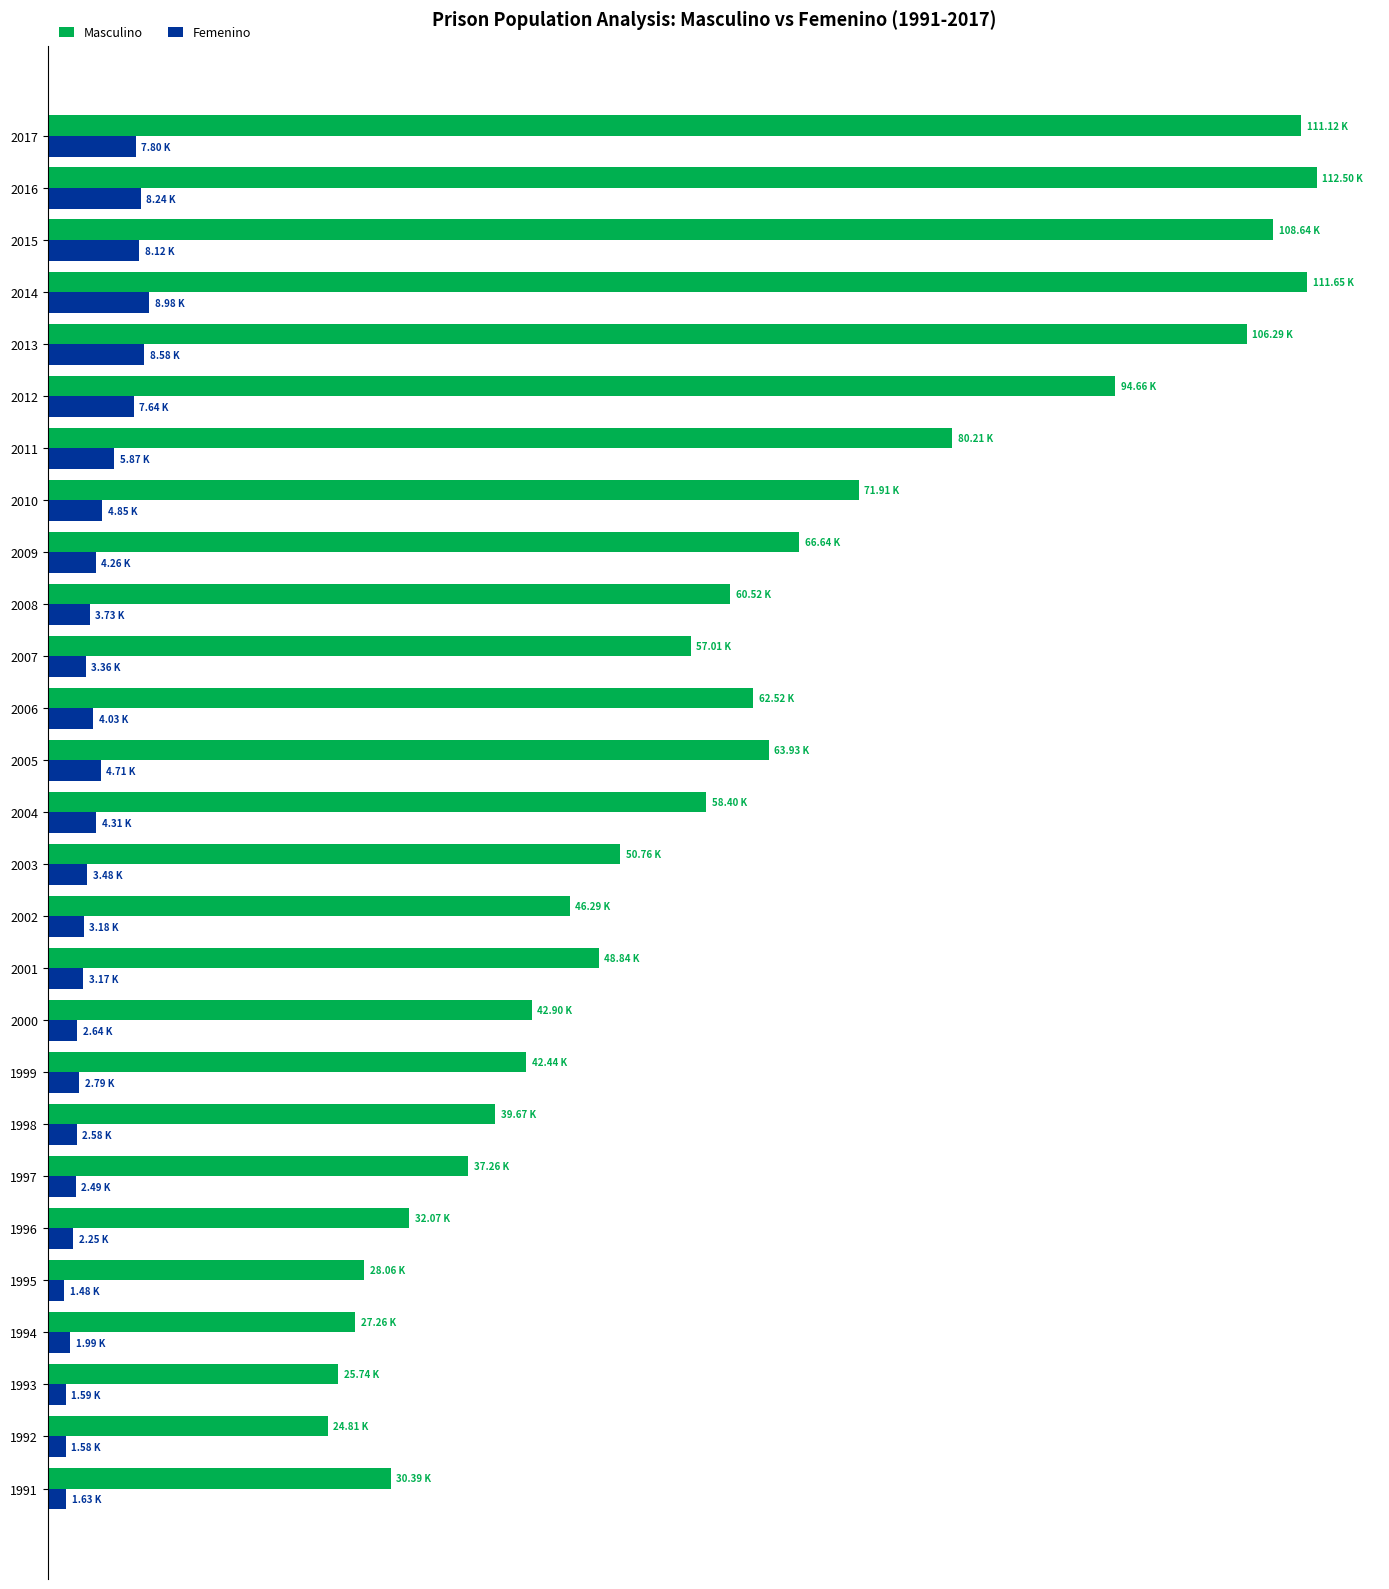

What are all the series names shown in the legend?

Masculino, Femenino